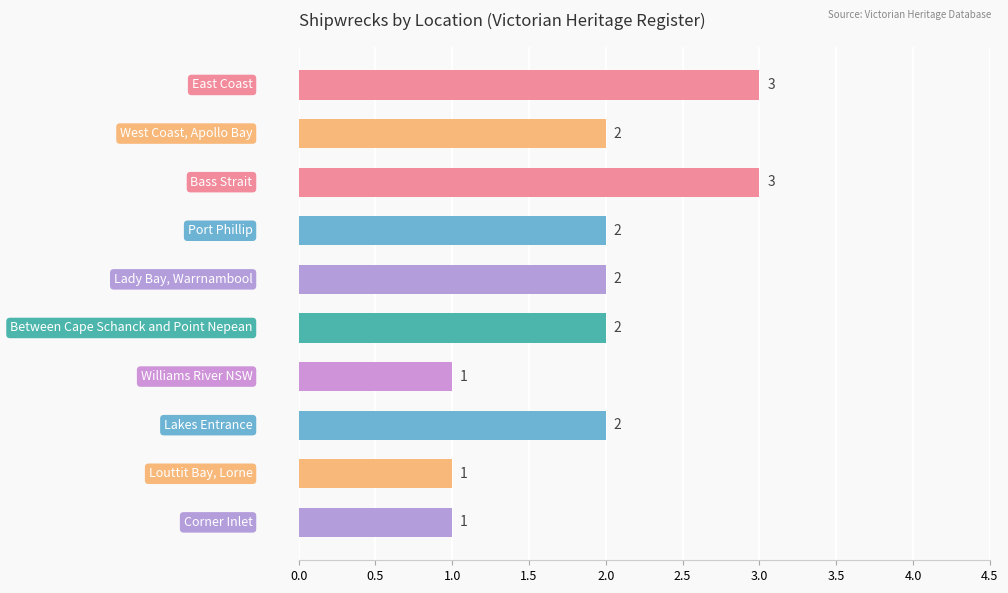

What is the value of the 4th bar from the top?

2